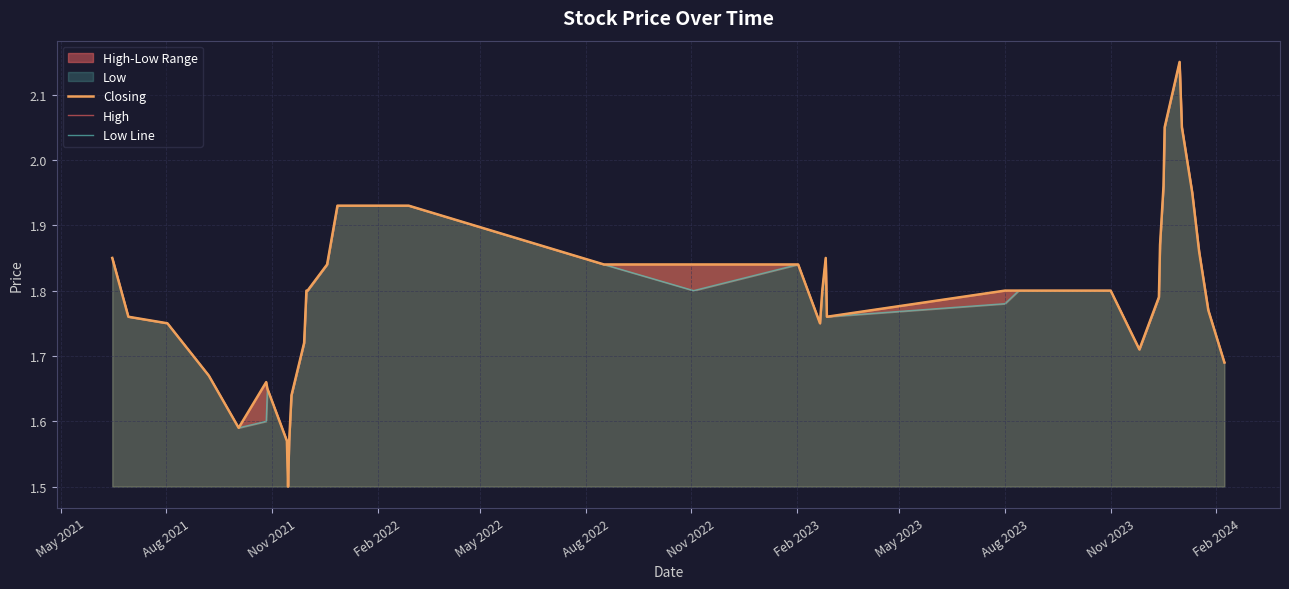

List the series in order of their peak value, highest first.

Closing, High, Low Line